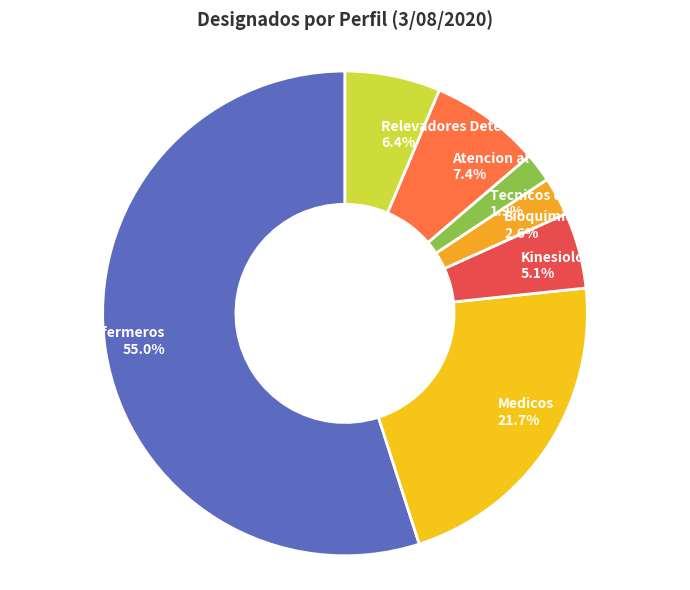

Between Tecnicos de la salud and Kinesiologos, which is larger?

Kinesiologos